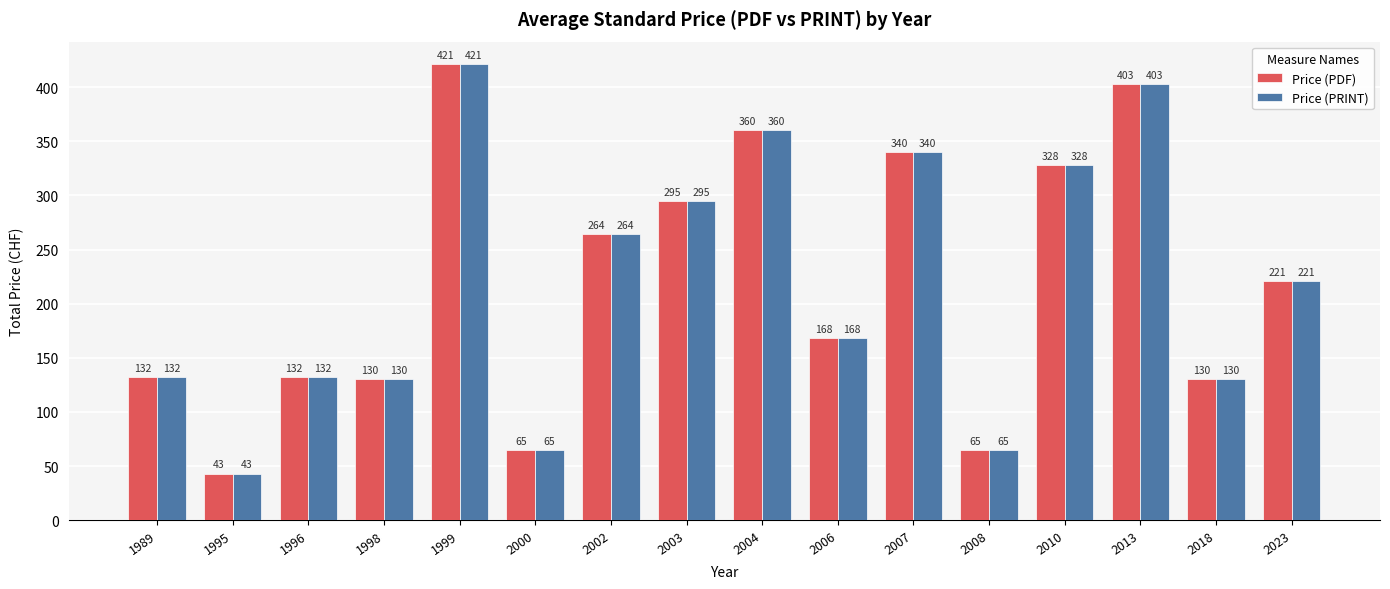

How many bars are there in each group?

2